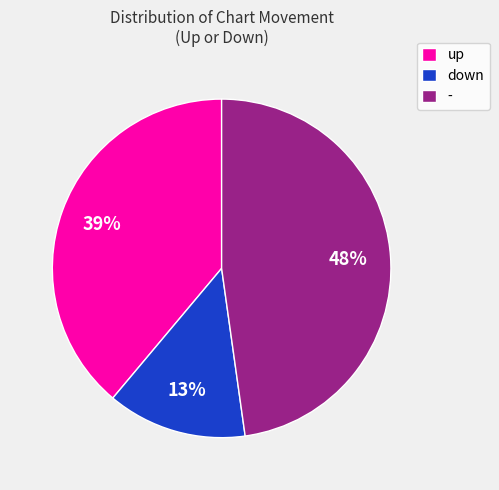

Combined, do down and up account for over 50%?

Yes